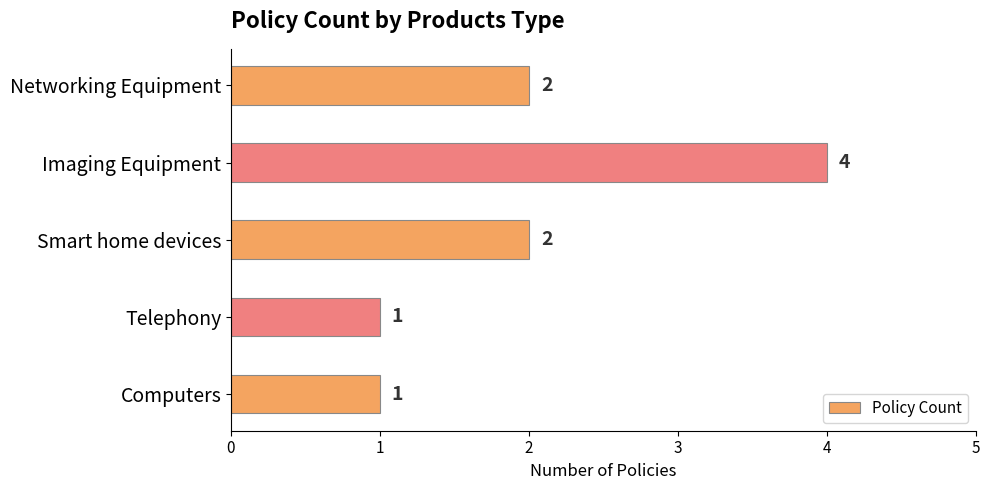

Reading bottom to top, what are all the values shown in this chart?

Computers=1	Telephony=1	Smart home devices=2	Imaging Equipment=4	Networking Equipment=2